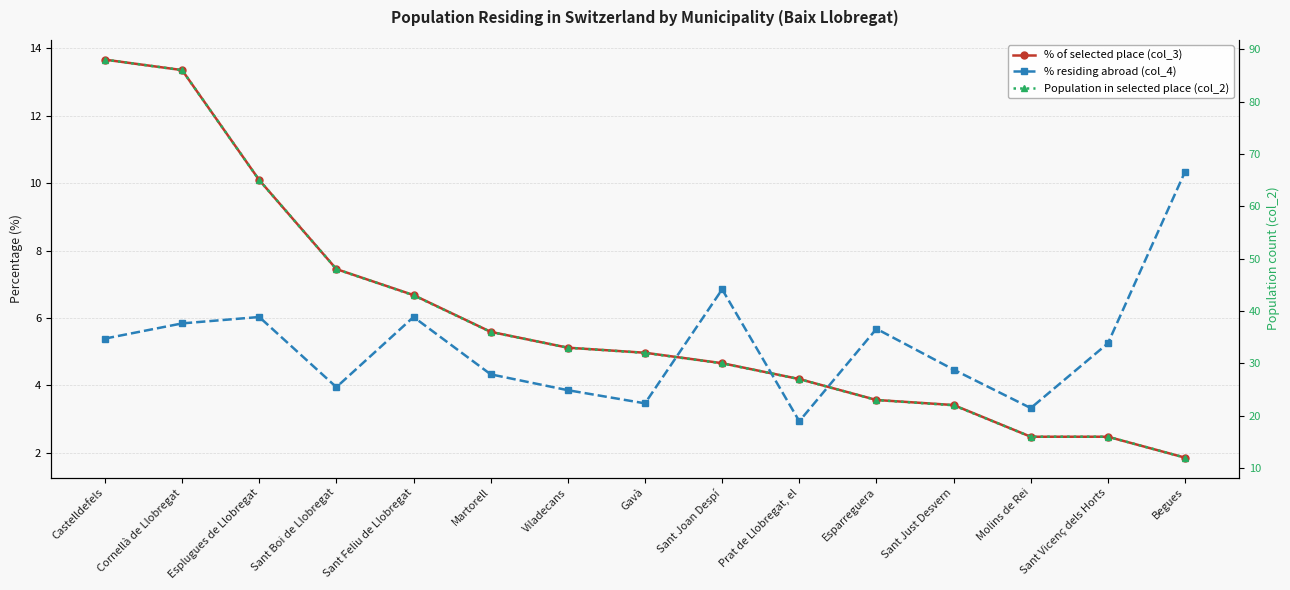

At which label does % of selected place (col_3) reach its peak?

Castelldefels